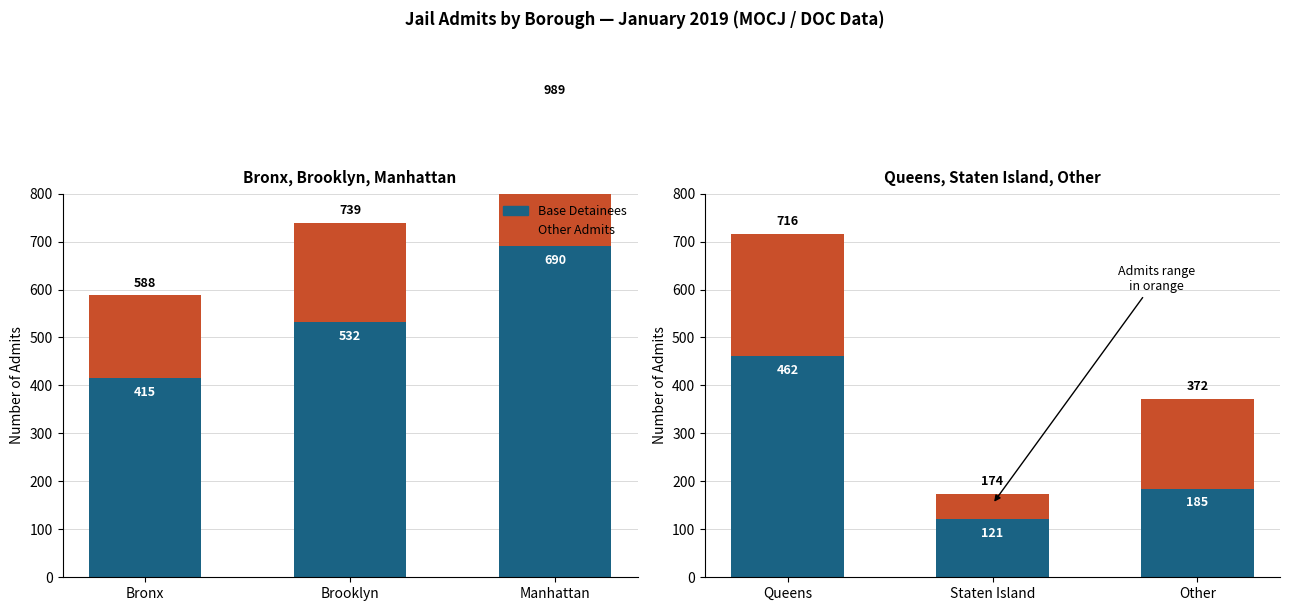

Which series has the largest range (max minus min)?

Base Detainees